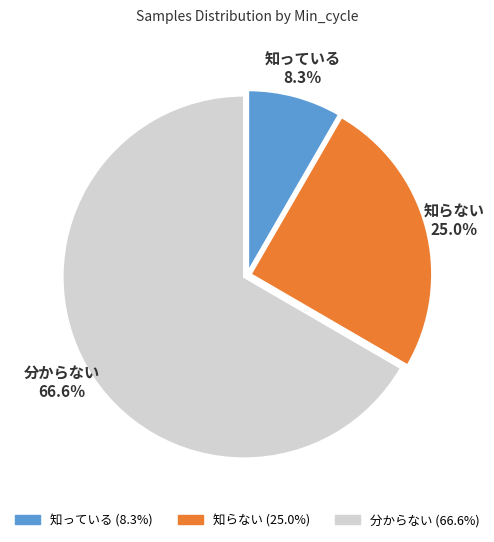

Count the number of slices in the pie.

3